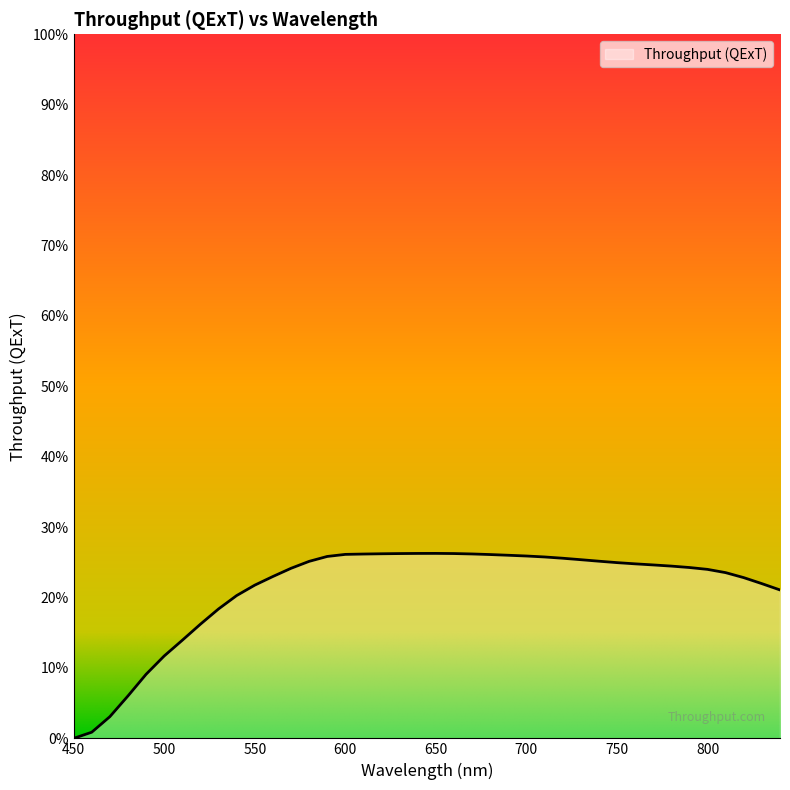

How many points are higher than both their immediate neighbors (excluding endpoints)?

1